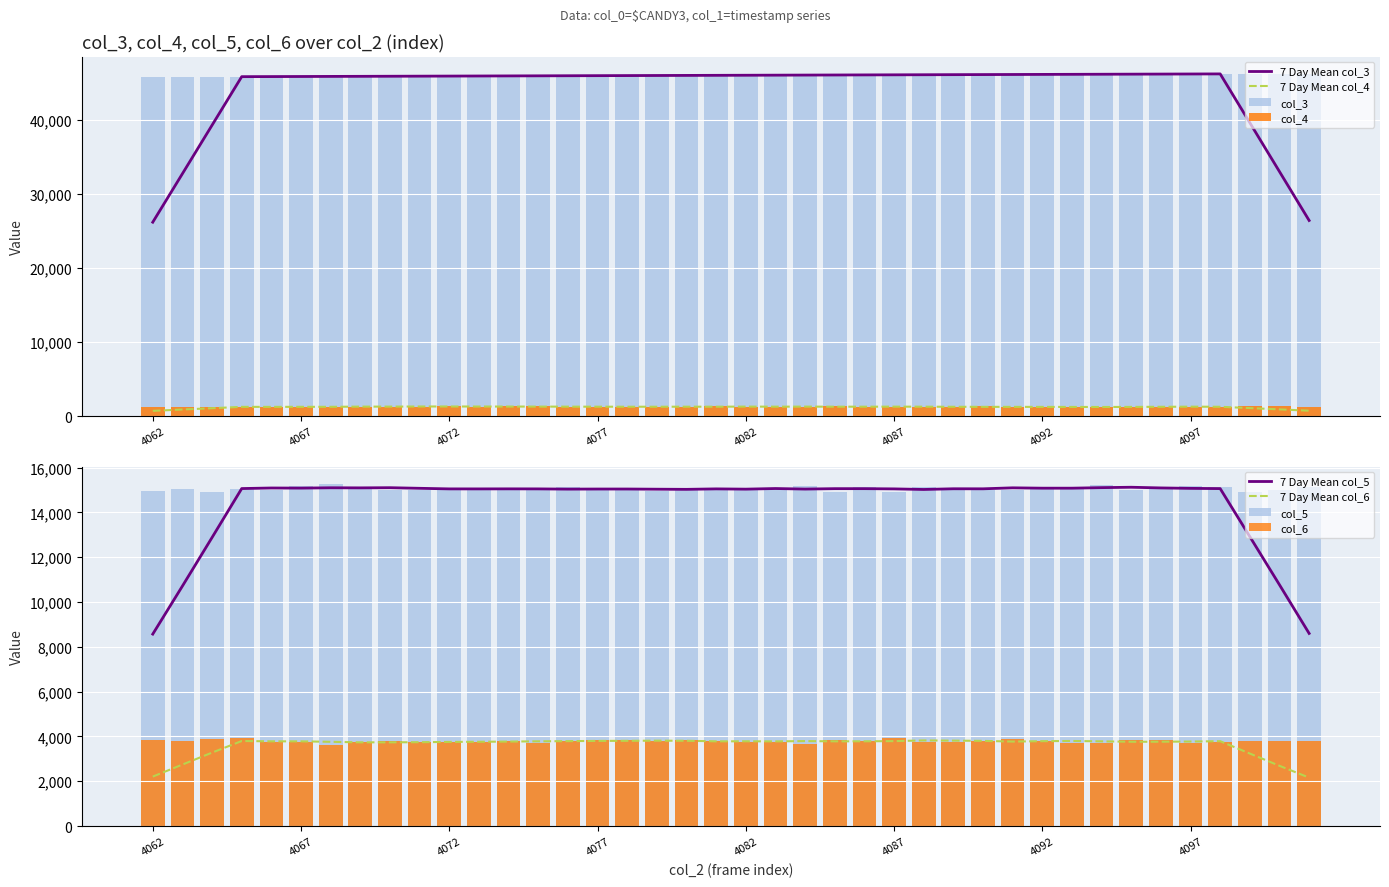

What is the value of the col_4 bar at the 35th from the left?

1231